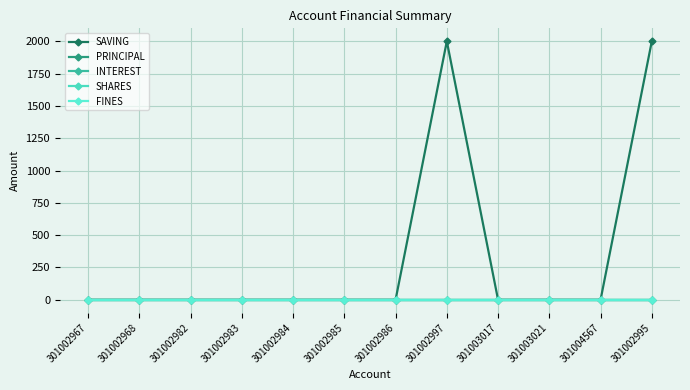

Is the value of FINES at 301002986 greater than the value of INTEREST at 301003017?

No